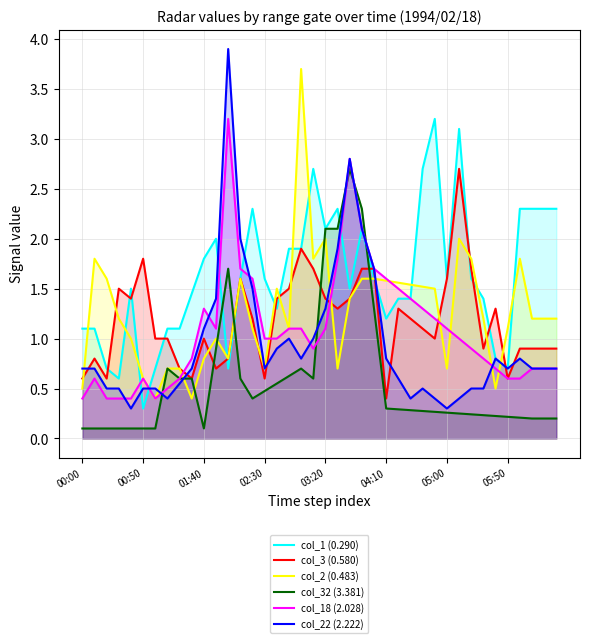

Which series has the largest total across all categories?

col_1 (0.290)